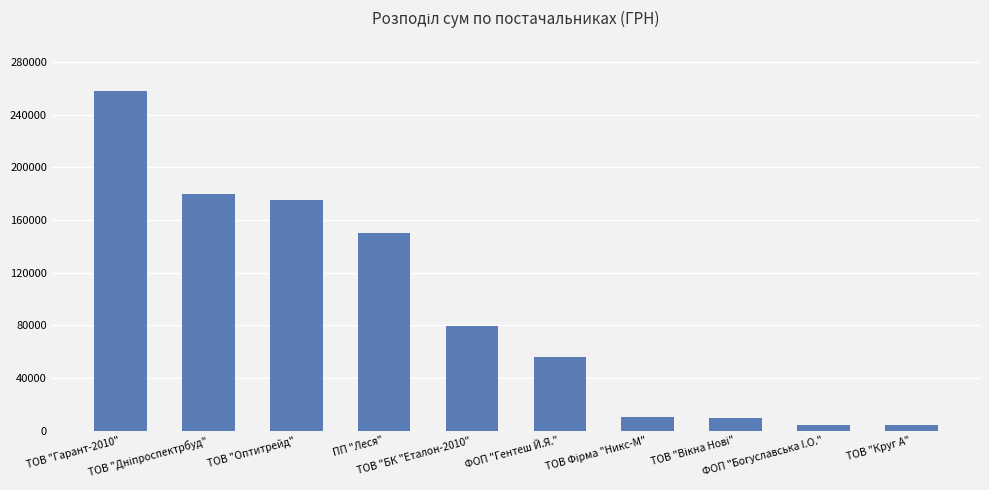

What is the label of the 2nd bar from the right?

ФОП "Богуславська I.О."